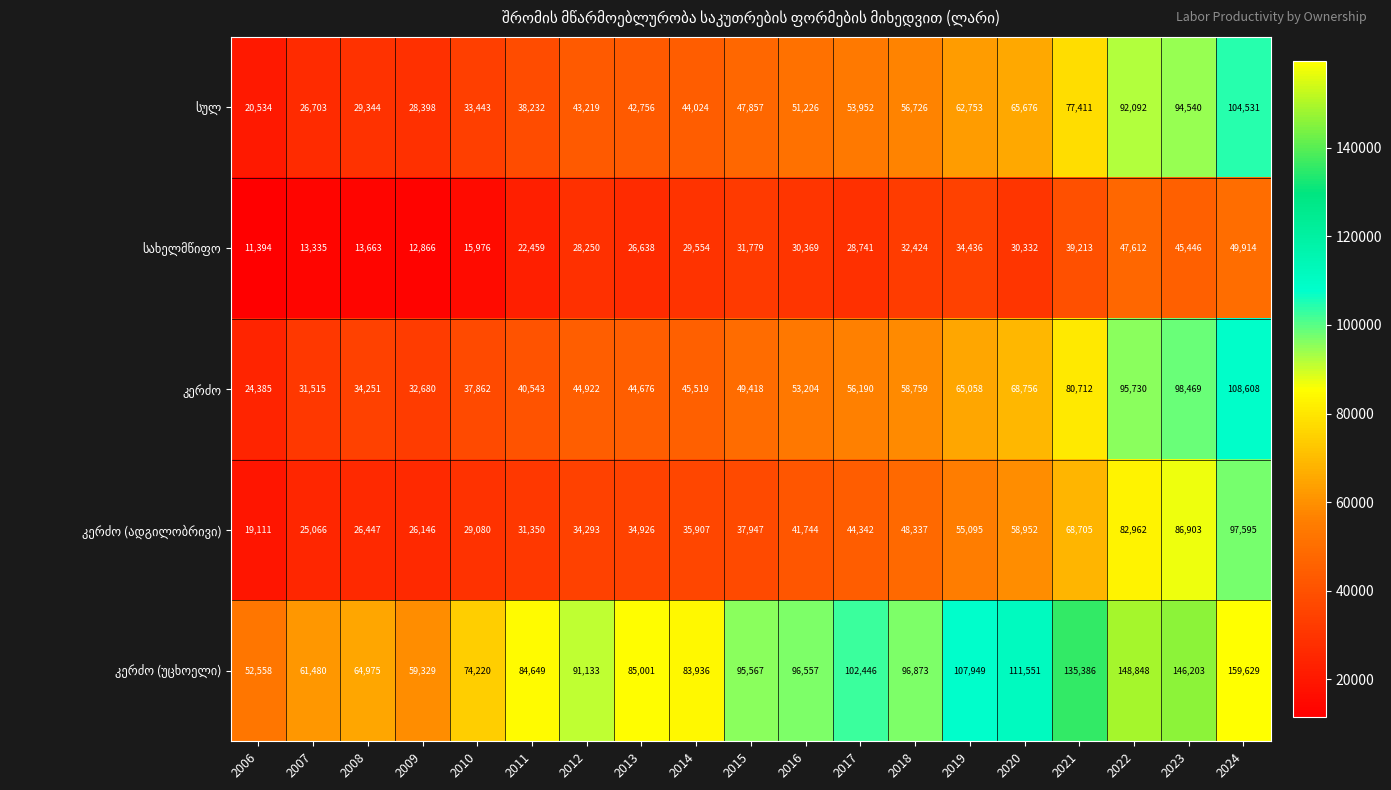

What is the spread (max minus min) of values at 2014?

54382